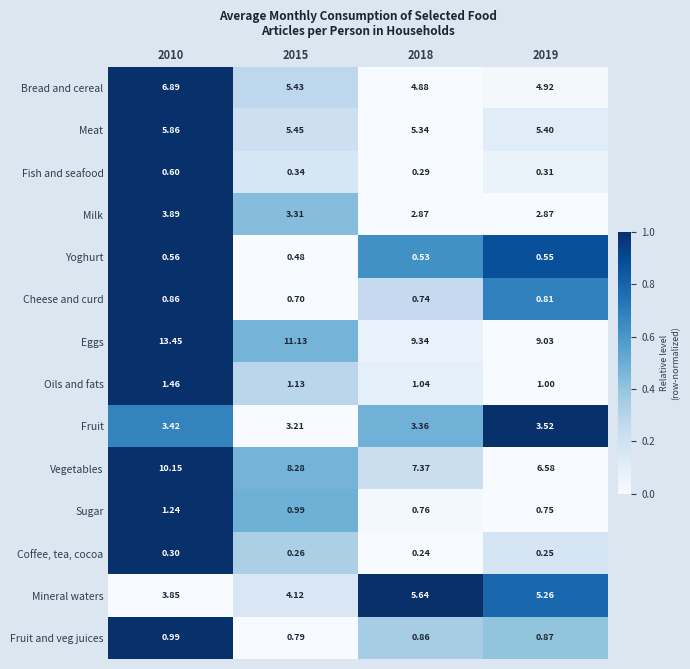

Which series has the largest total across all categories?

Eggs